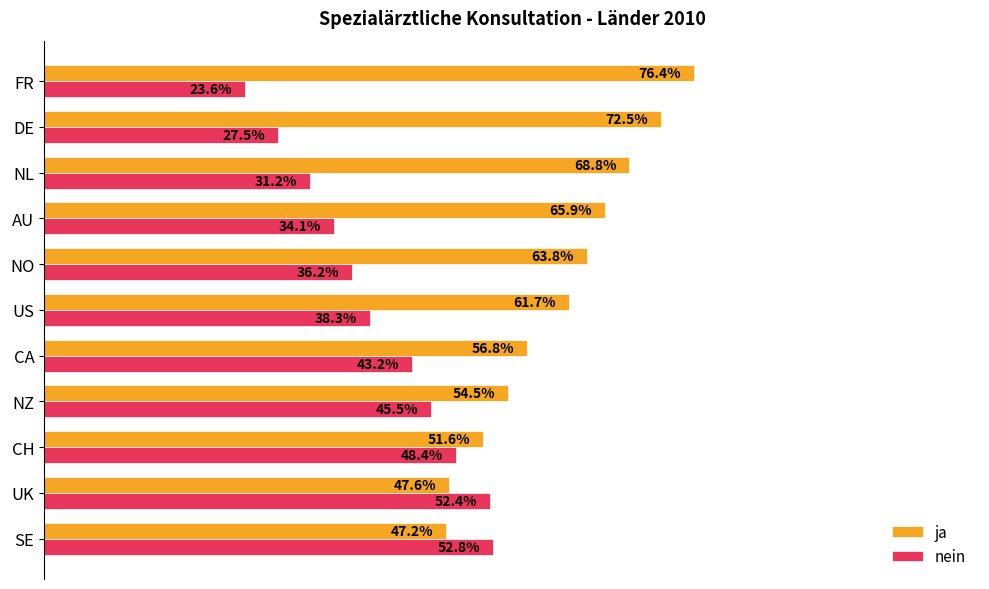

Is the value of nein at AU greater than the value of ja at US?

No